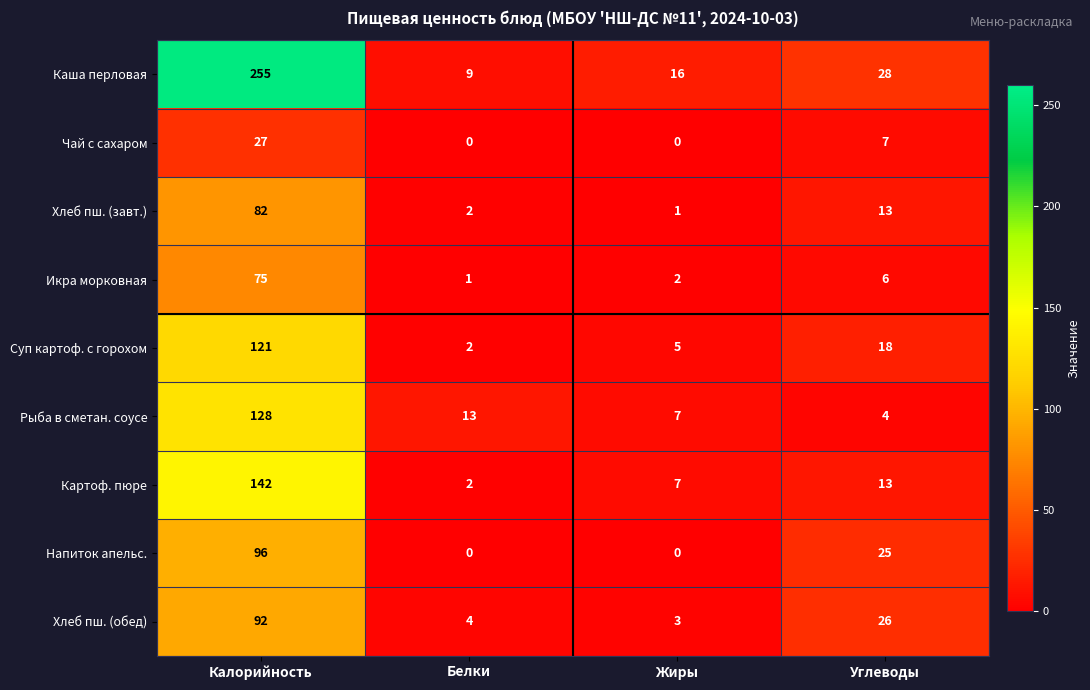

Which series changed the most between Калорийность and Белки?

Каша перловая